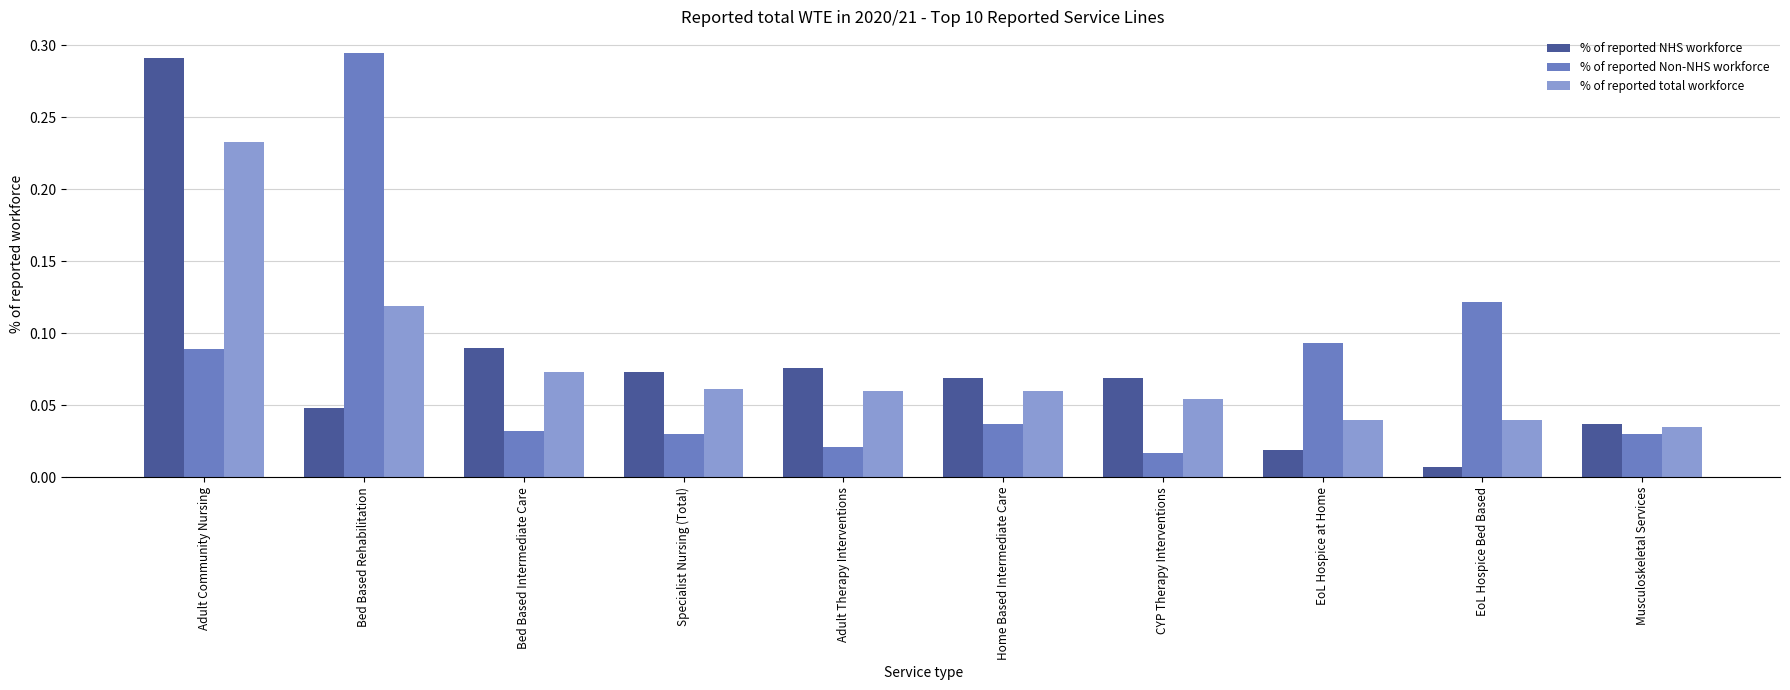

Rank the series at Bed Based Intermediate Care from highest to lowest value.

% of reported NHS workforce, % of reported total workforce, % of reported Non-NHS workforce